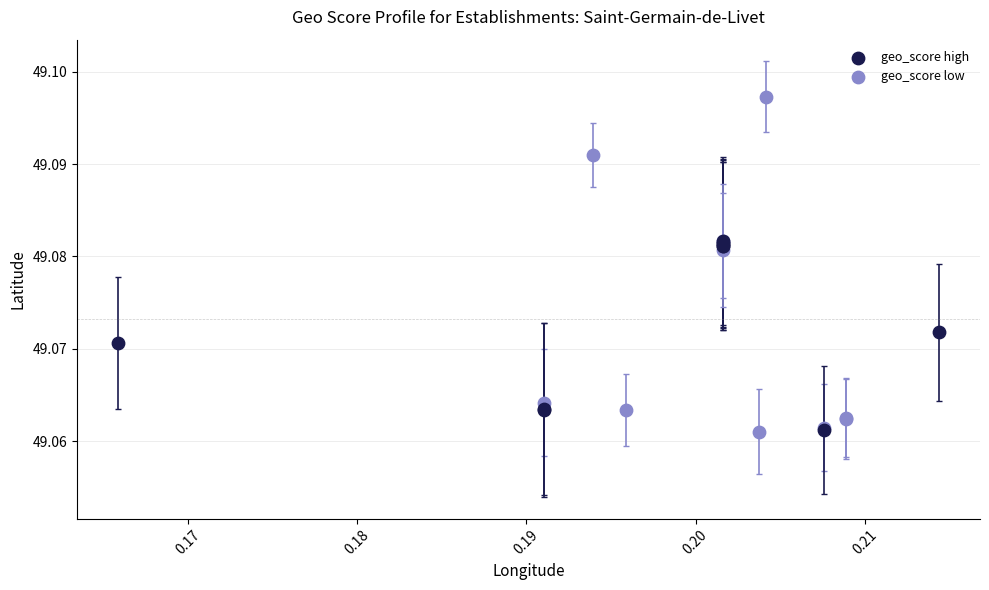

Which series has the widest spread of Y values?

geo_score low